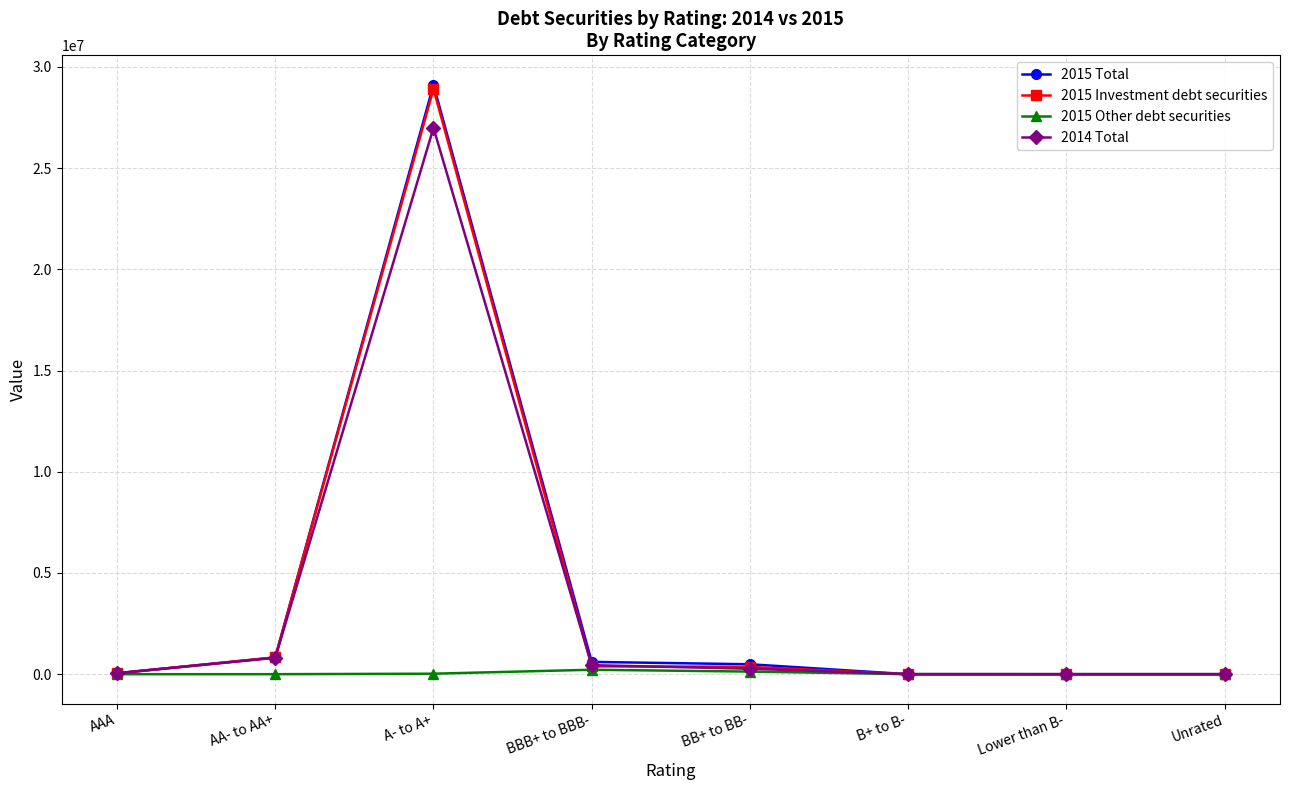

Which series has the widest spread of values?

2015 Total